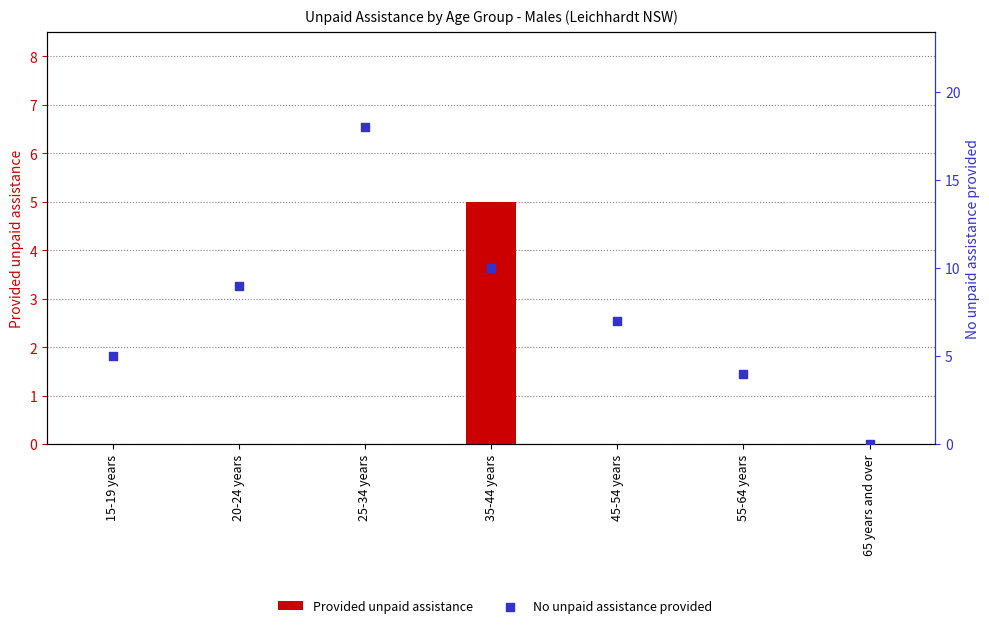

At how many categories does at least one series exceed 7?

3